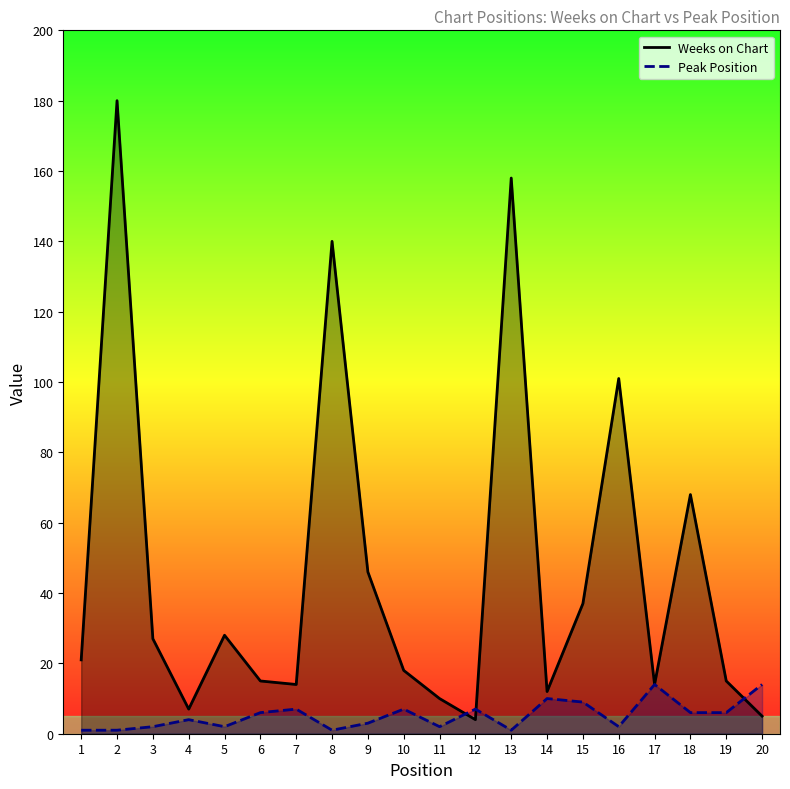

Reading left to right, extract all data points from this chart.

Weeks on Chart: 1=21	2=180	3=27	4=7	5=28	6=15	7=14	8=140	9=46	10=18	11=10	12=4	13=158	14=12	15=37	16=101	17=14	18=68	19=15	20=5
Peak Position: 1=1	2=1	3=2	4=4	5=2	6=6	7=7	8=1	9=3	10=7	11=2	12=7	13=1	14=10	15=9	16=2	17=14	18=6	19=6	20=14